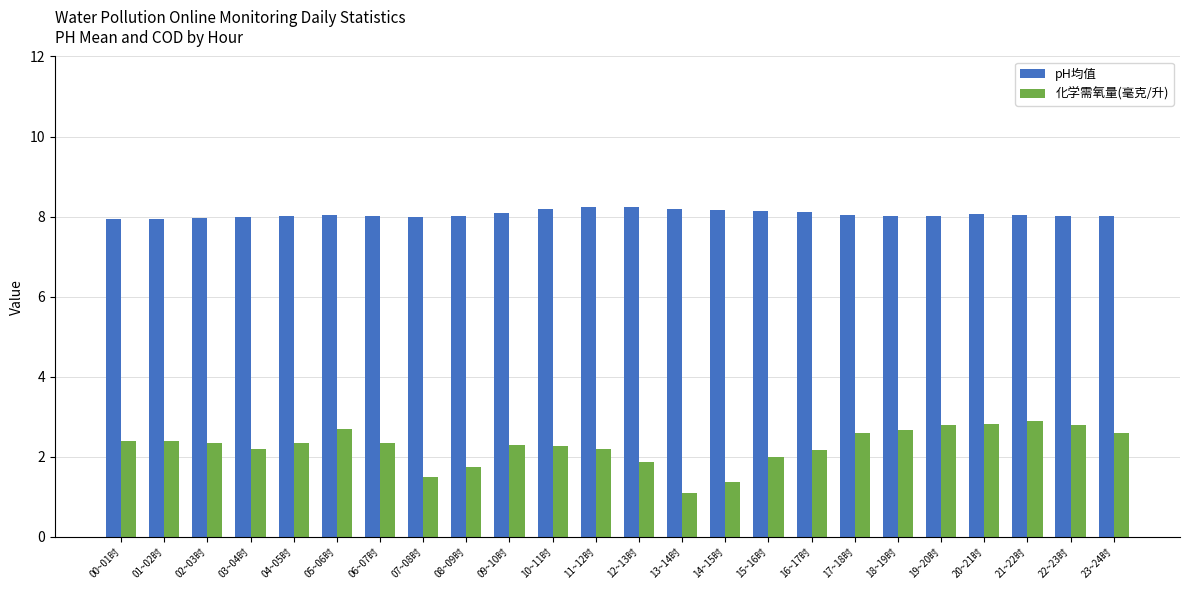

Rank the series at 18~19时 from highest to lowest value.

pH均值, 化学需氧量(毫克/升)